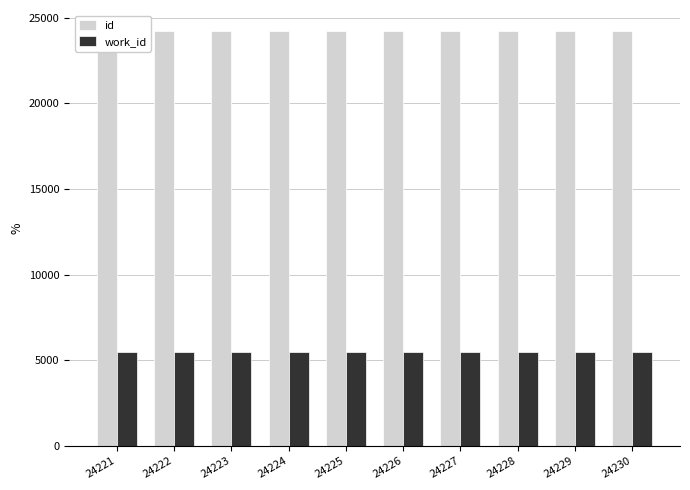

Rank the series by their average value, from highest to lowest.

id, work_id